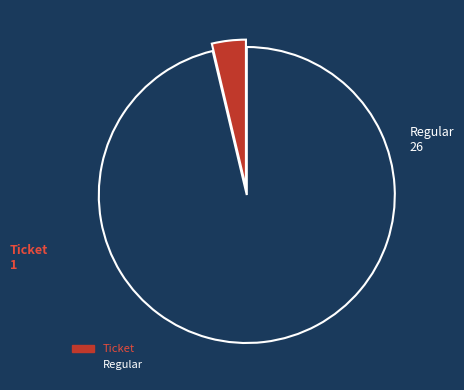

Do Regular and Ticket together represent more than half of the pie?

Yes